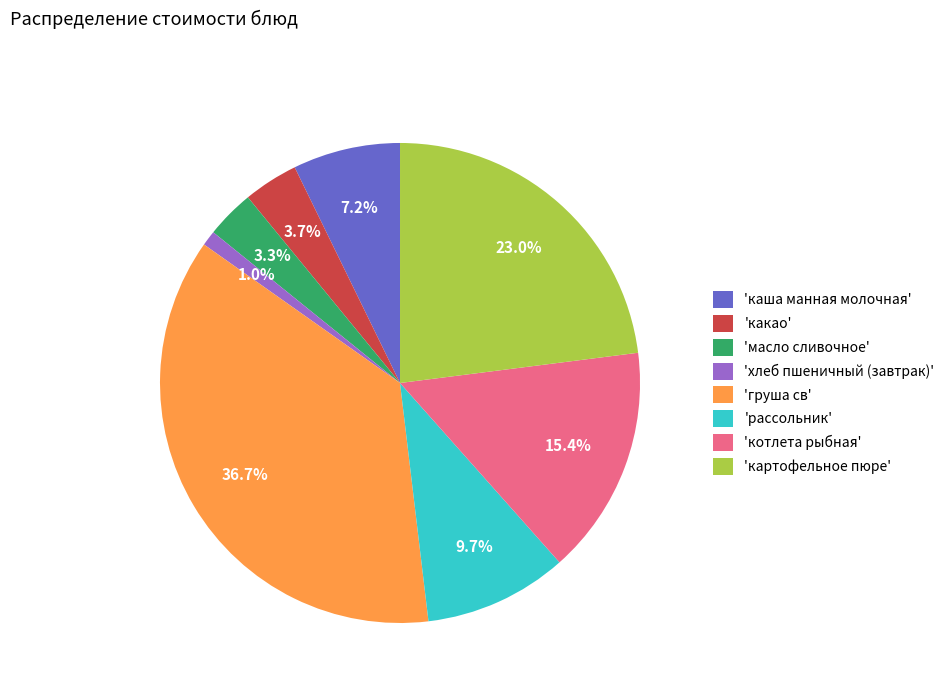

To the nearest percent, what is the average slice percentage?

12%